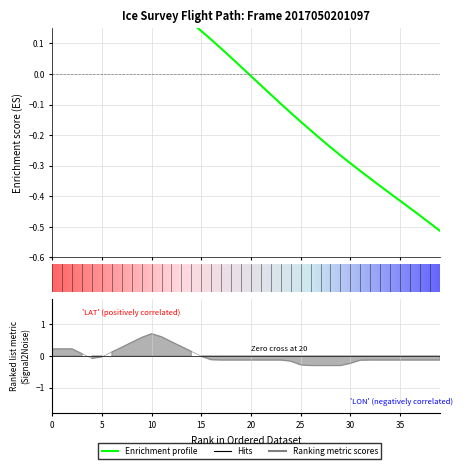

At which category does the chart reach its minimum across all series?

39